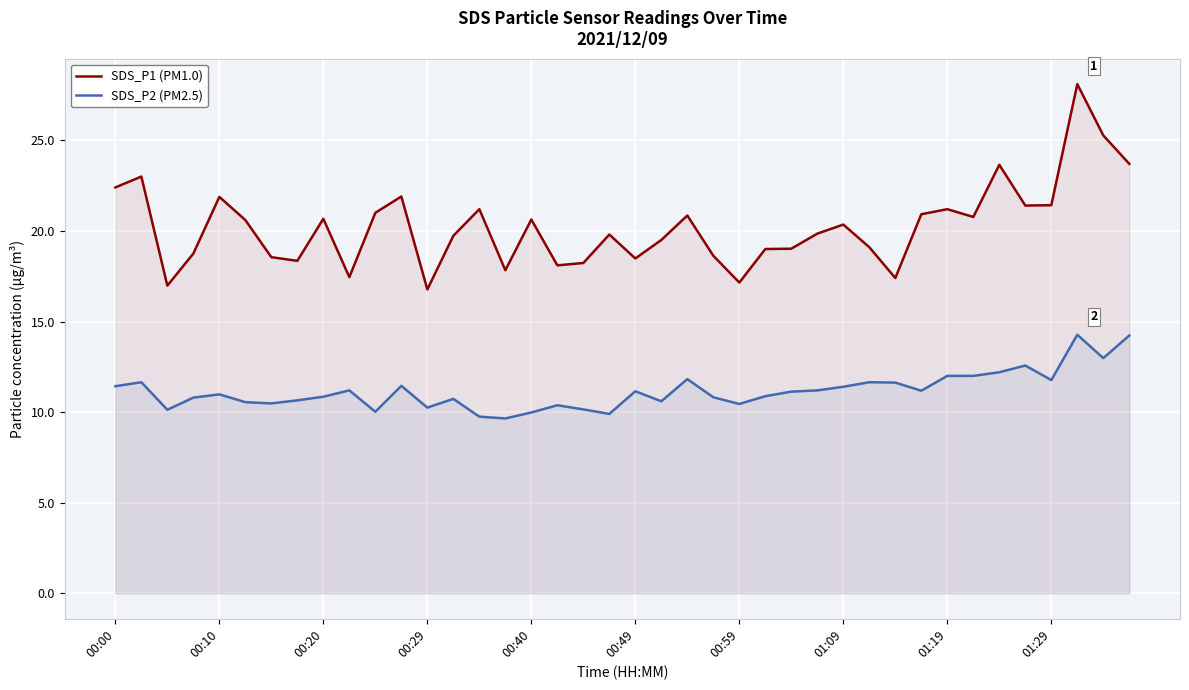

What is the difference between the maximum and minimum values in the SDS_P1 (PM1.0) series?

11.3